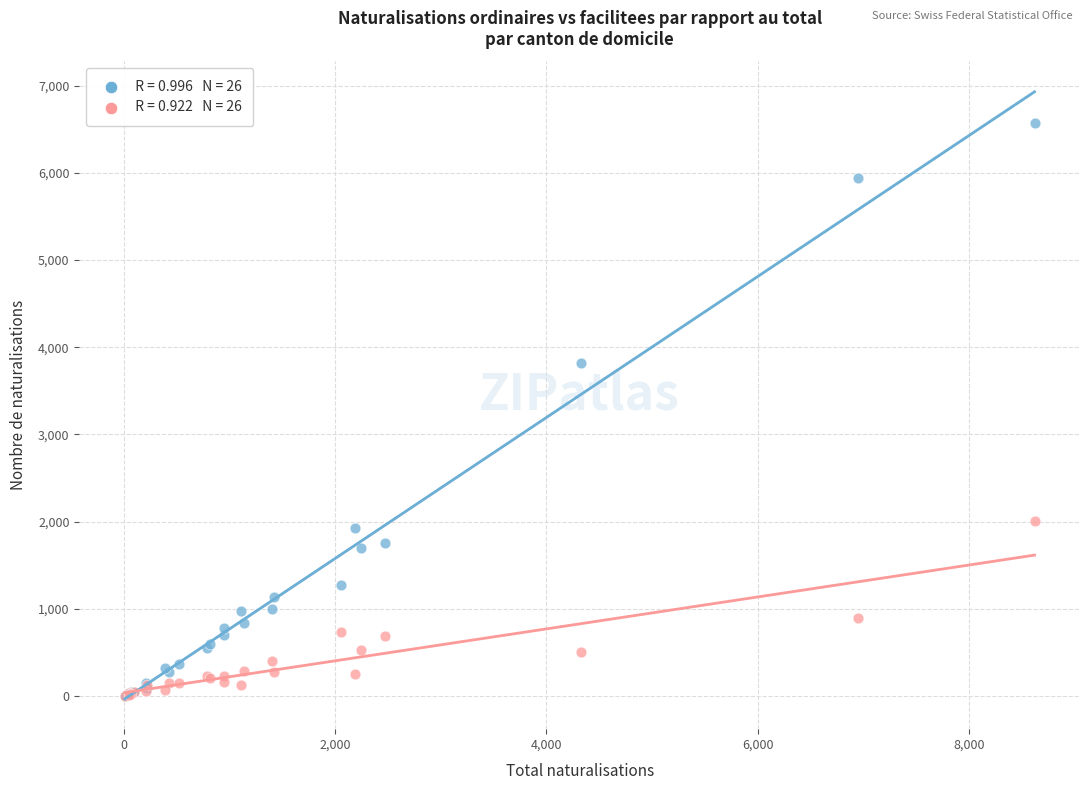

Across all series, what Y value is closest to 3288?

3821